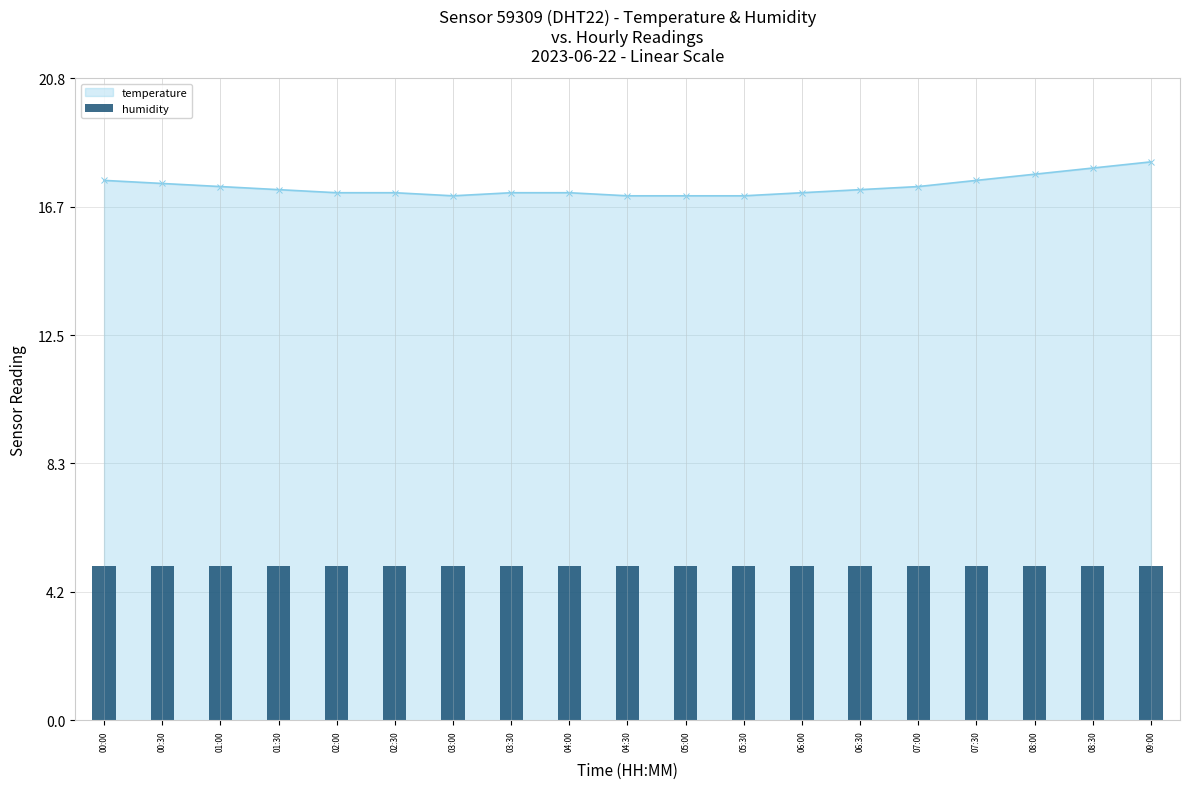

Approximately how many times larger is the value at 02:00 compared to 06:30?

1.0